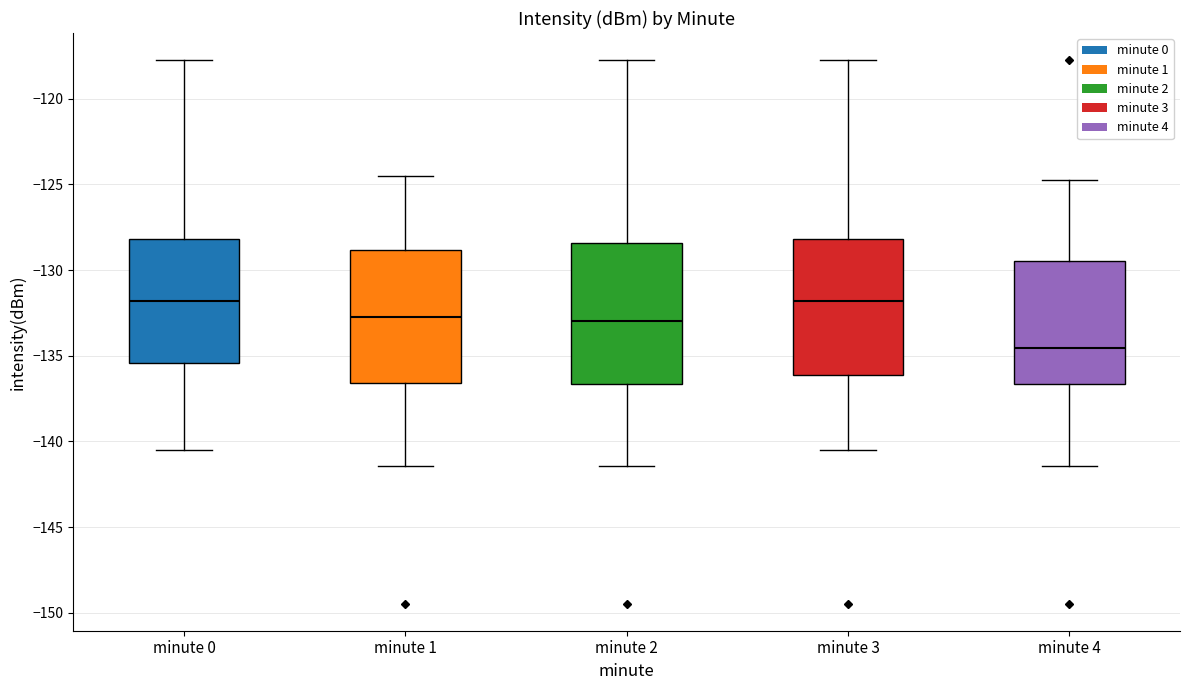

Where does the median line of the box for minute 4 sit on the y-axis? The values are not printed on the chart, so give them approximately, as read against the axis.

-134.5